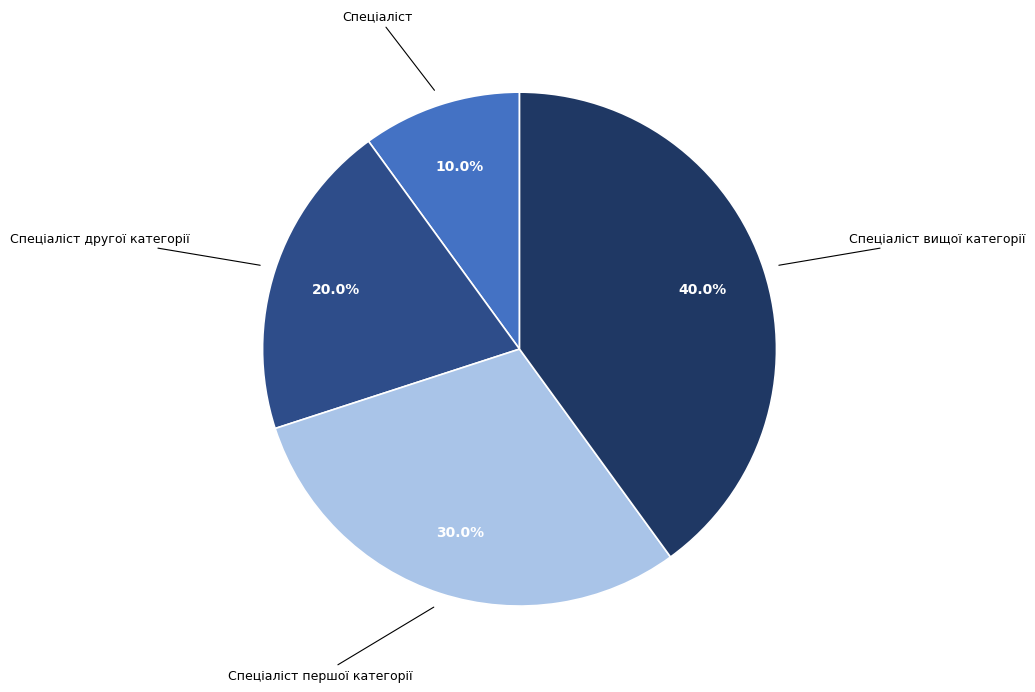

What percentage is the Спеціаліст першої категорії slice, to the nearest percent?

30%